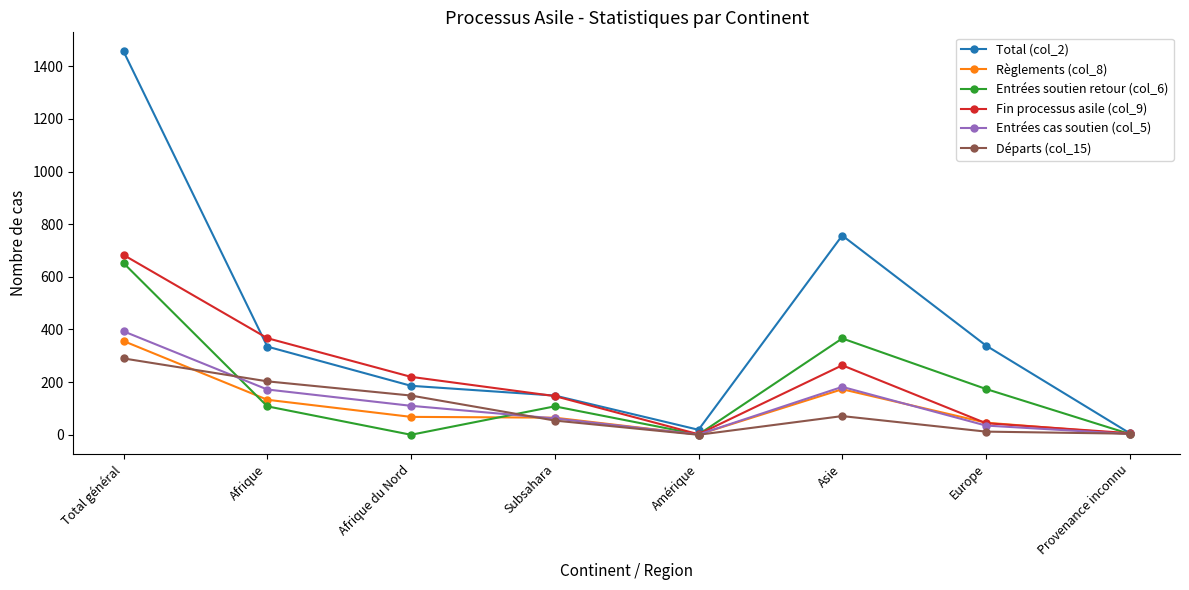

In Entrées soutien retour (col_6), how many points are higher than both neighbors (excluding endpoints)?

2